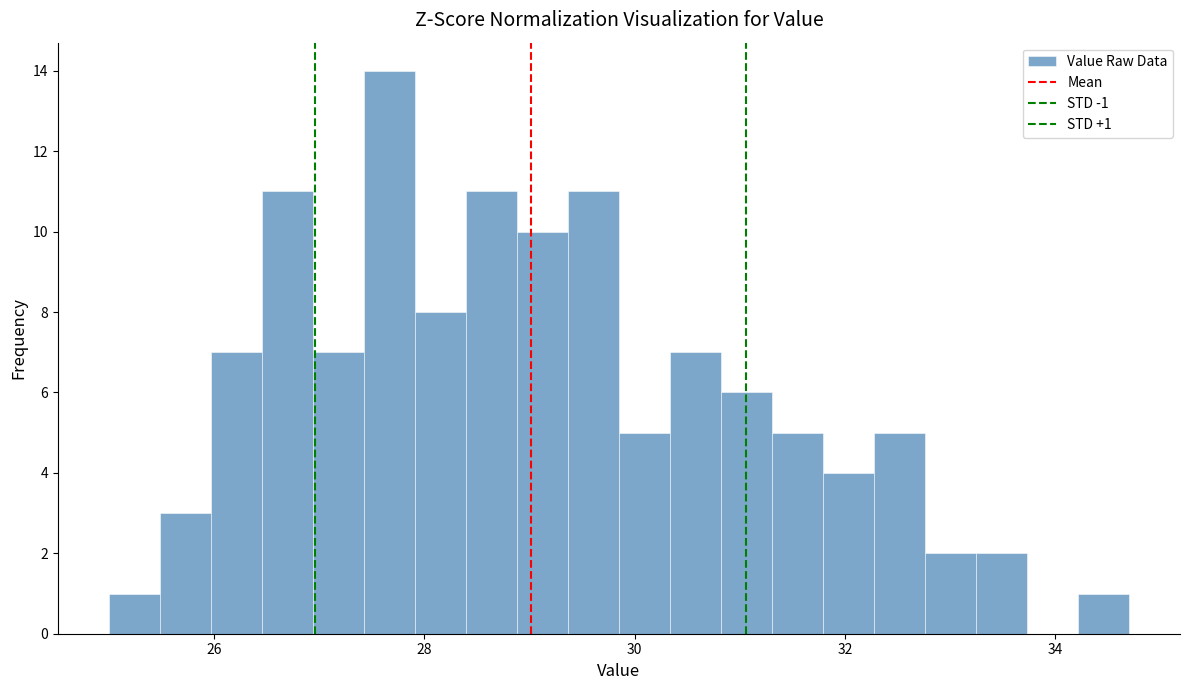

Around what value on the x-axis is the tallest bar? Give the approximate position of its centre, as read against the axis.

27.6